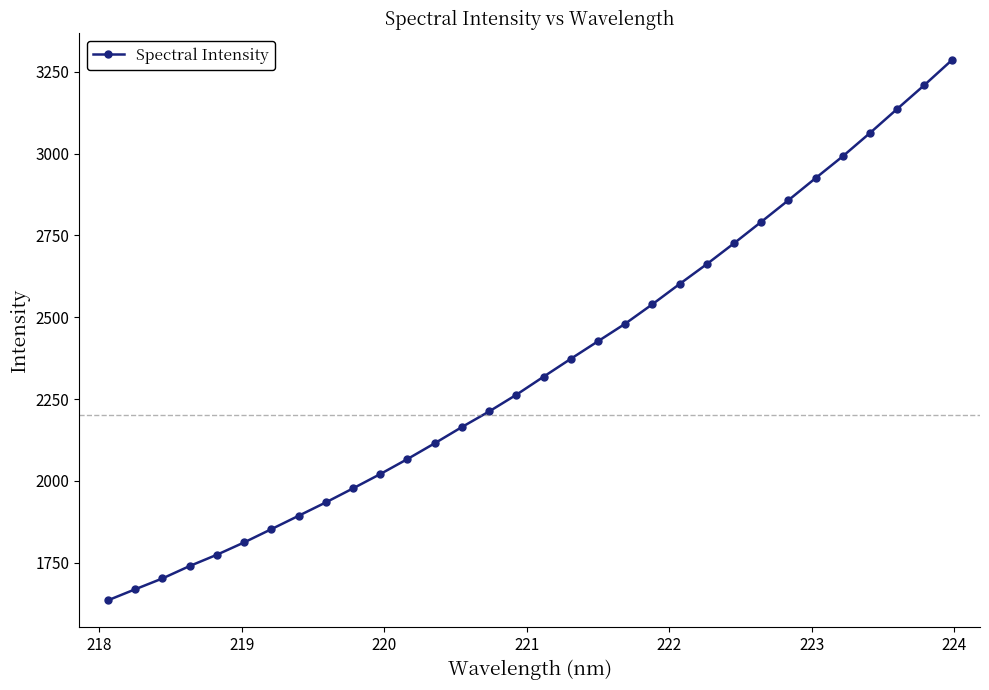

What is the value of the 9th point from the left?

1934.2